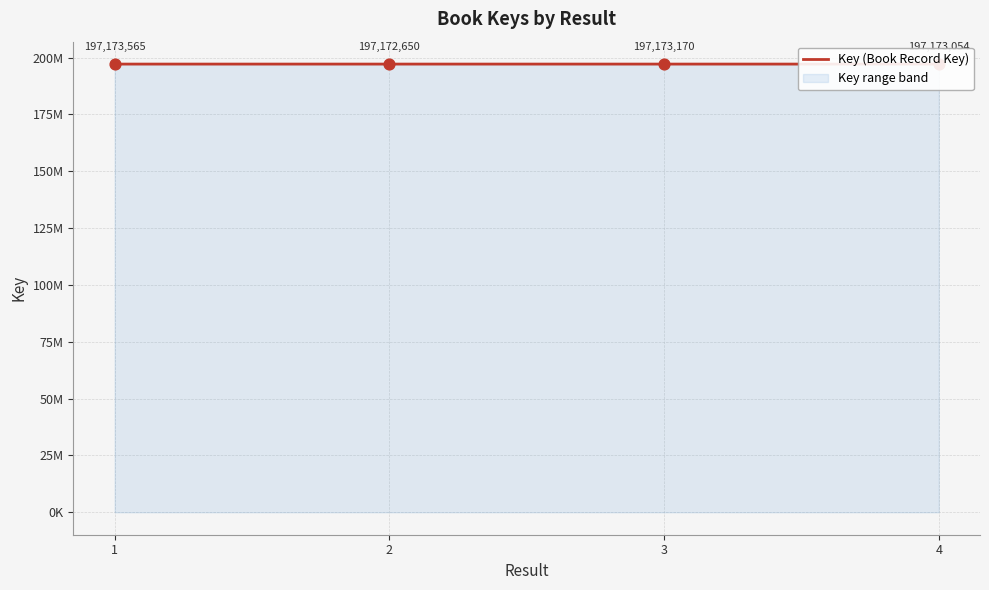

Approximately how many times larger is the value at 4 compared to 3?

1.0